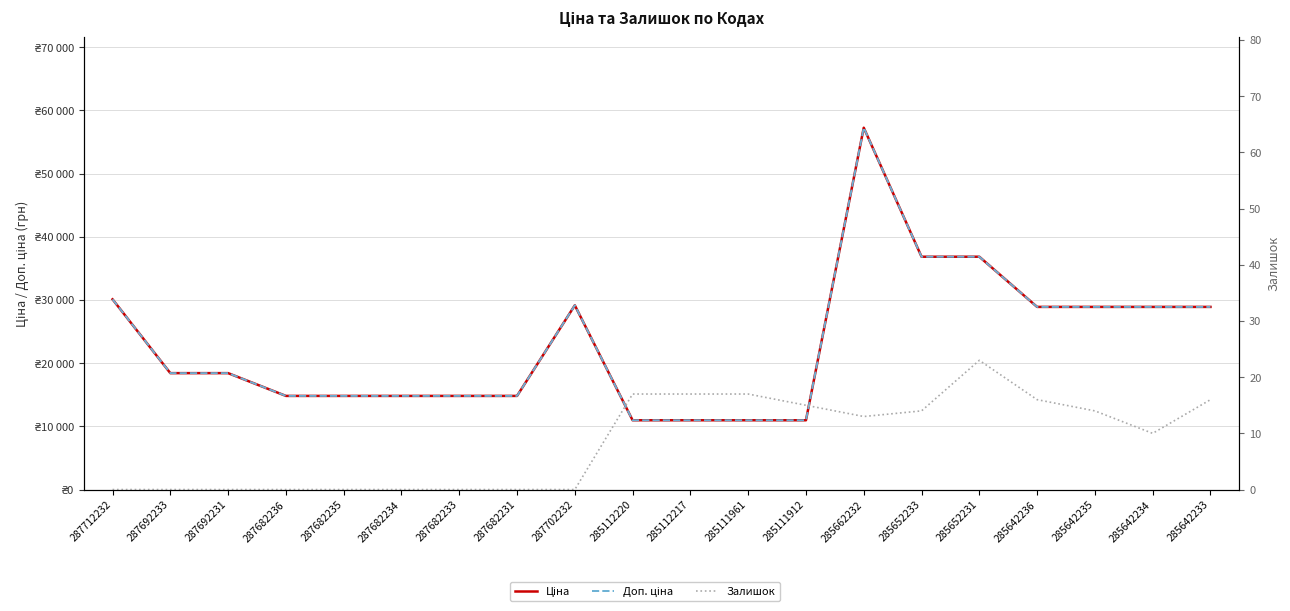

Rank the series by their maximum value, from lowest to highest.

Залишок, Ціна, Доп. ціна